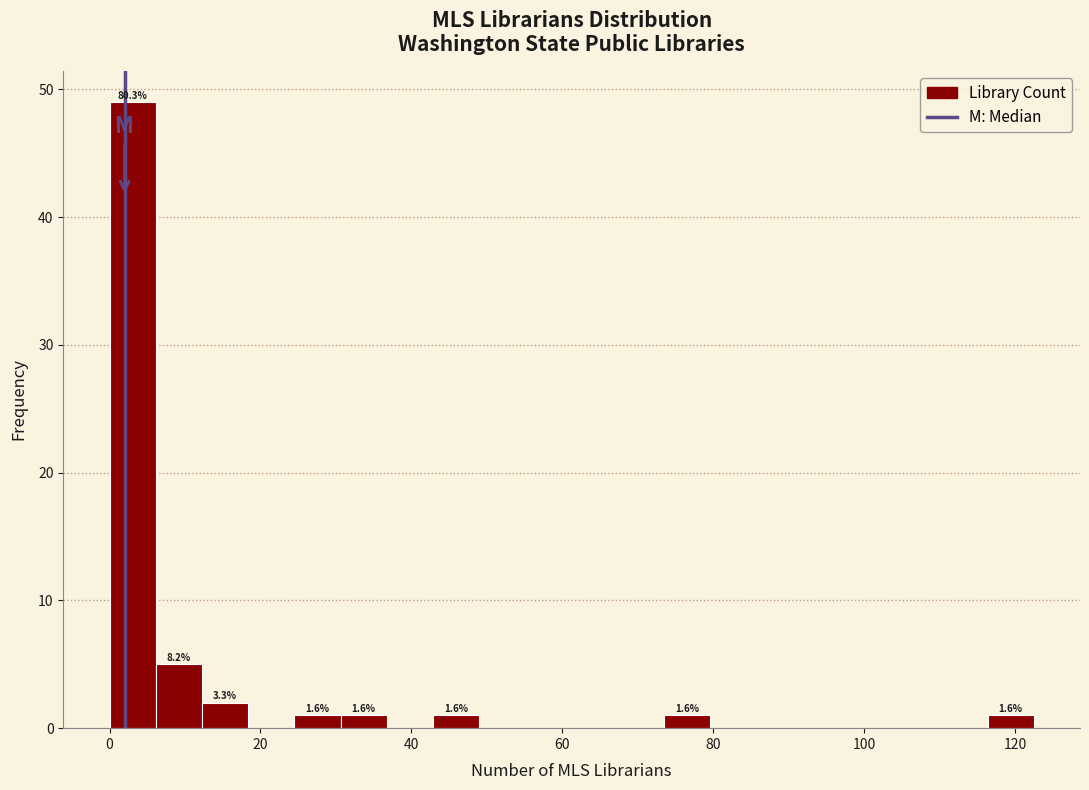

Read against the x-axis, roughly where is the centre of the tallest bar?

4